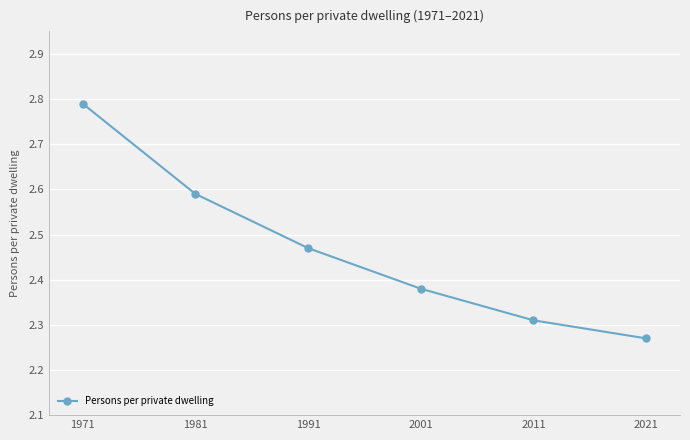

At which category does the chart reach its peak across all series?

1971